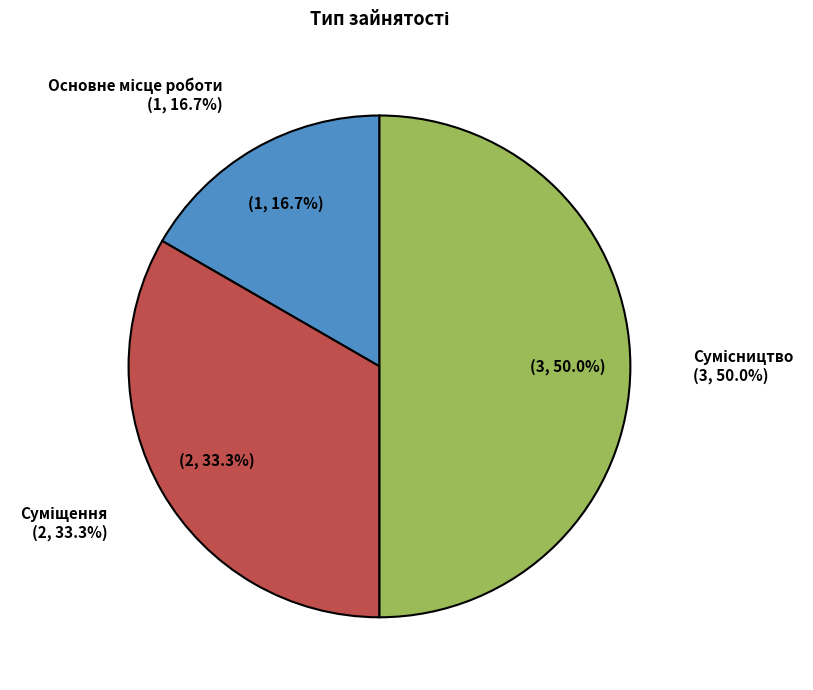

Combined, what portion of the pie is Суміщення and Основне місце роботи?

50.0%